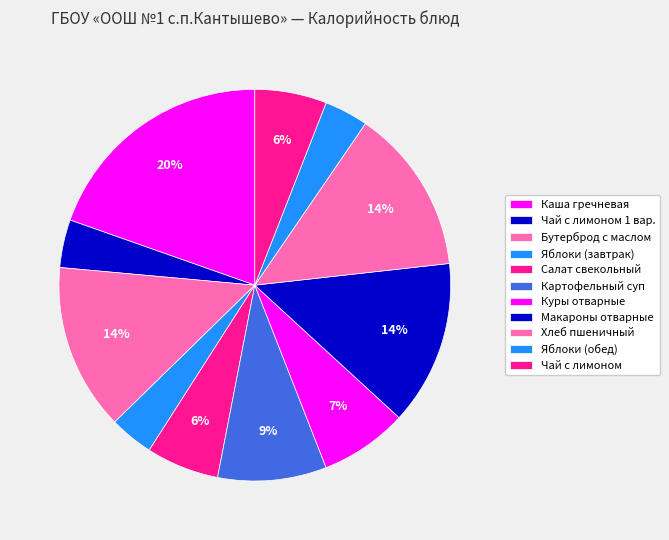

To the nearest percent, what is the average slice percentage?

9%